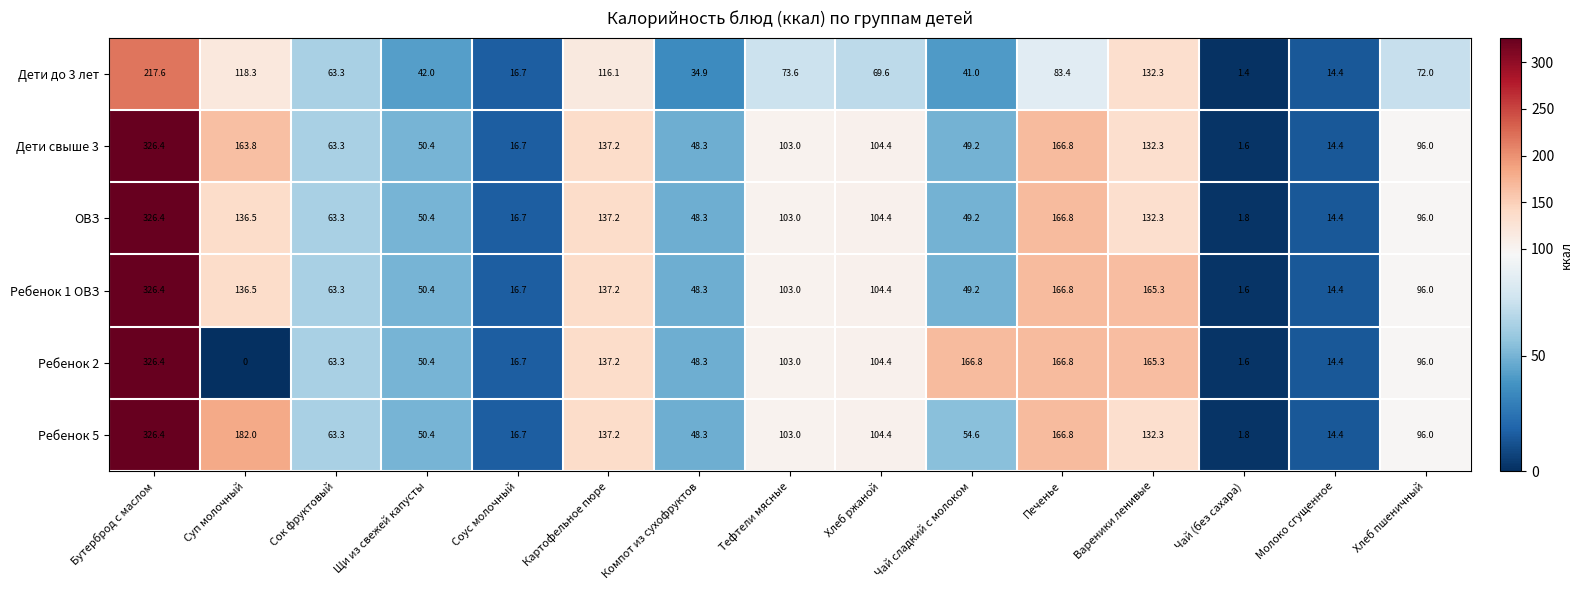

What is the difference between the second highest and second lowest values in the ОВЗ series?

152.4